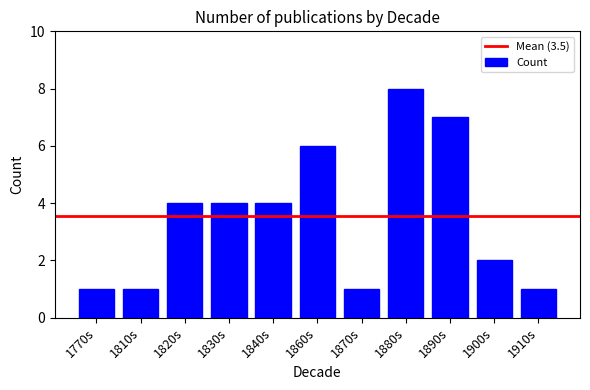

Does the chart contain stacked bars?

No